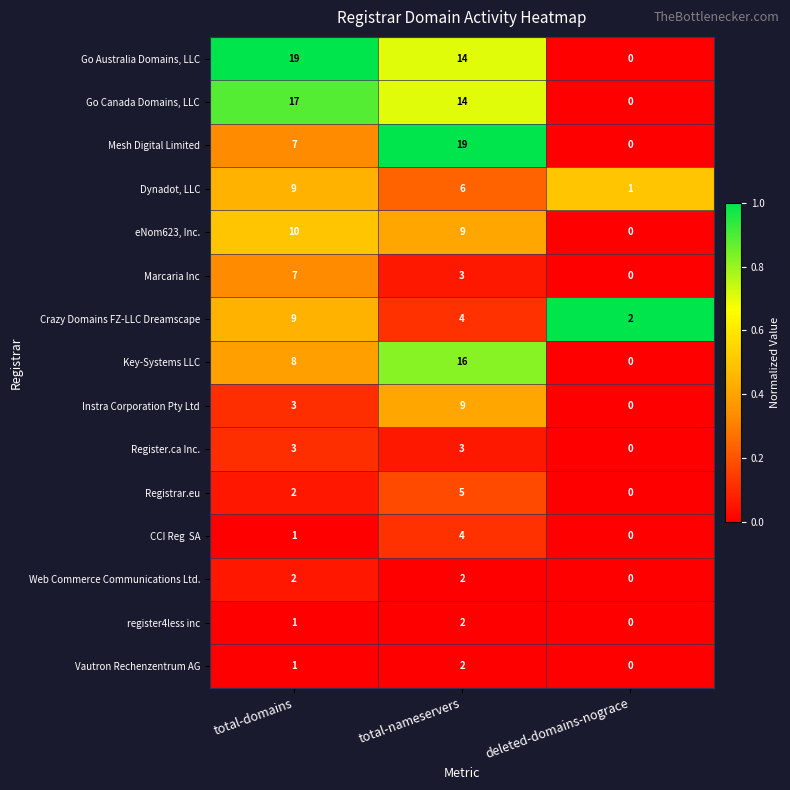

What is the difference between the maximum and minimum values in the Registrar.eu series?

5